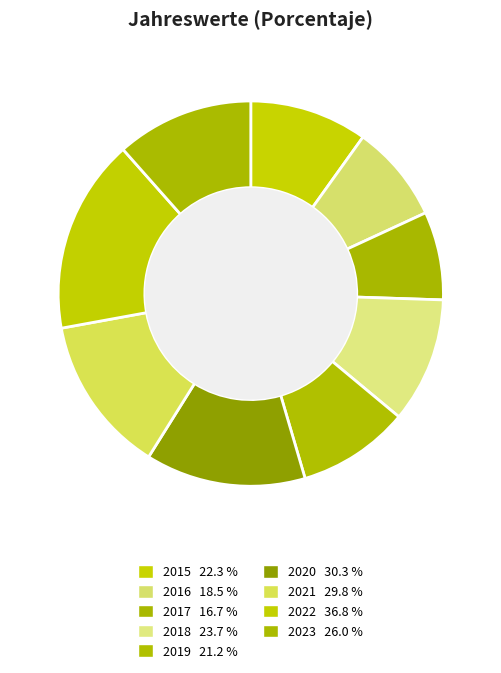

Between 2023 and 2022, which is larger?

2022